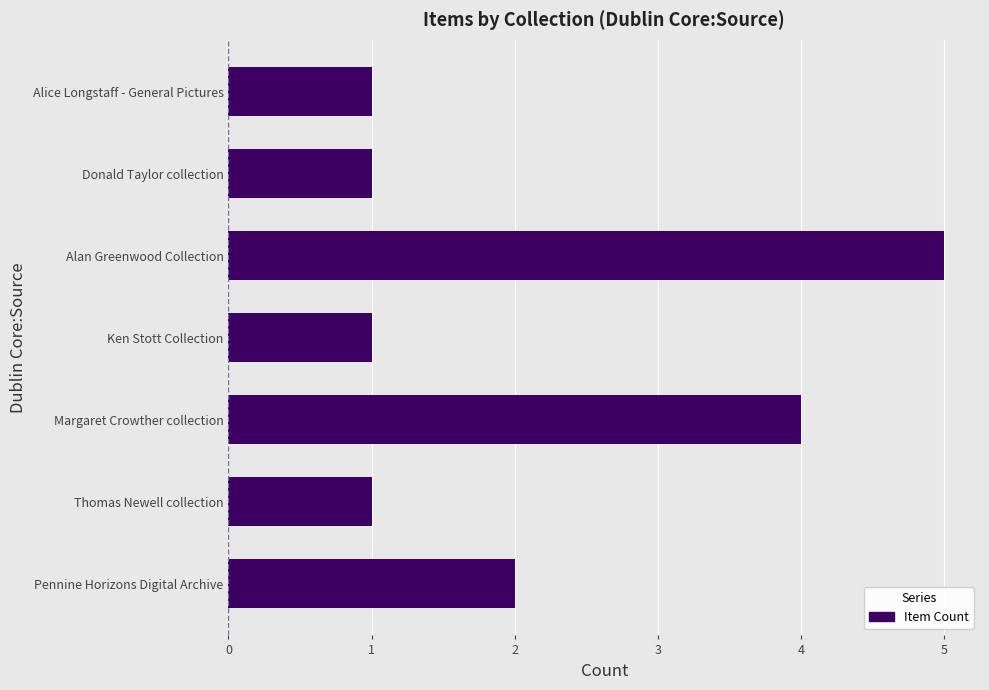

Is it true that the value at Ken Stott Collection is 2?

False